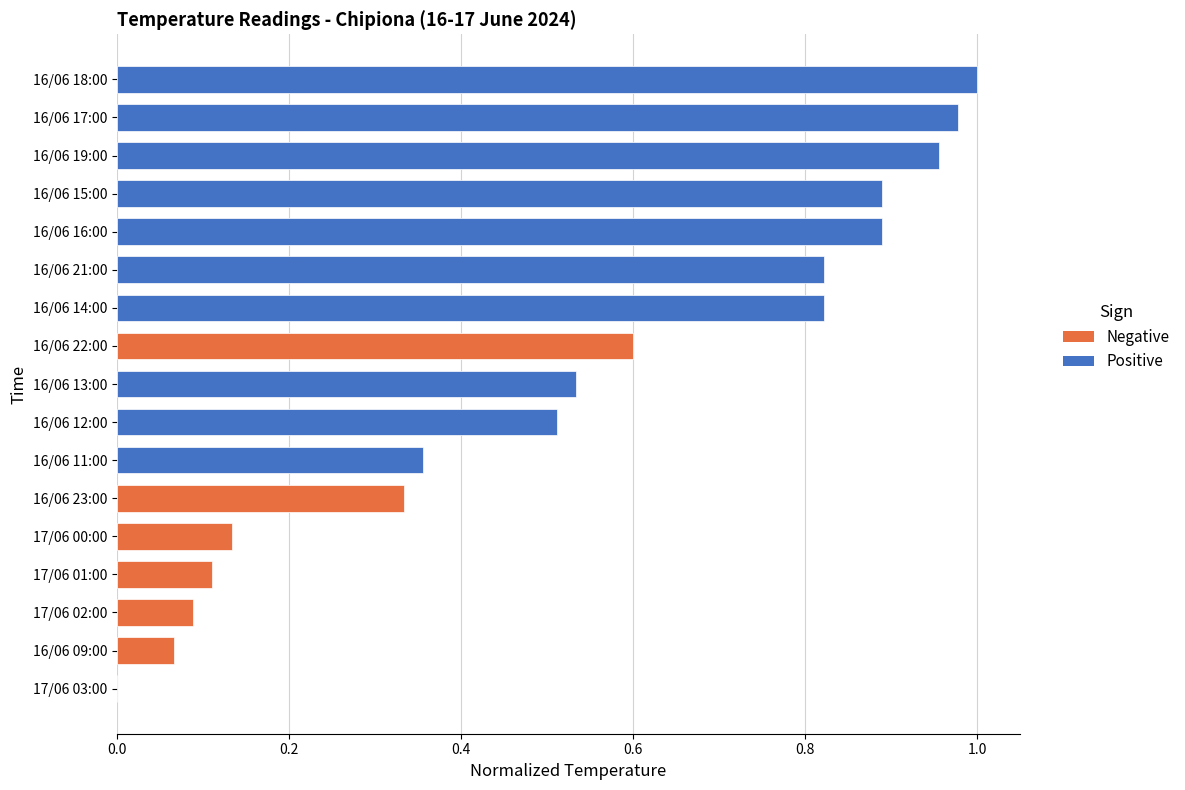

What is the change in value from 17/06 01:00 to 16/06 23:00?

+0.2